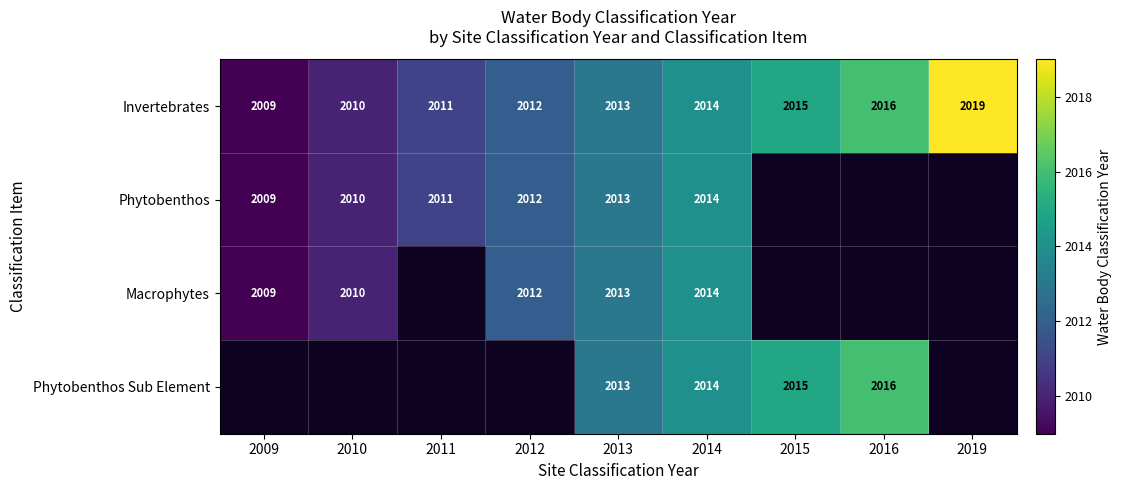

Is the value of Phytobenthos Sub Element at 2015 greater than the value of Phytobenthos at 2009?

Yes